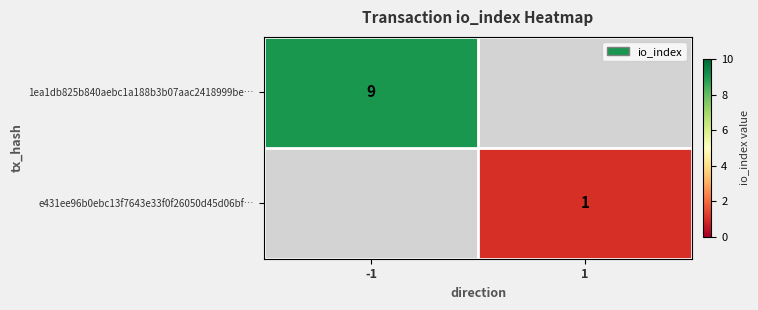

True or false: 1ea1db825b840aebc1a188b3b07aac2418999be… has a value of 15 at -1.

False